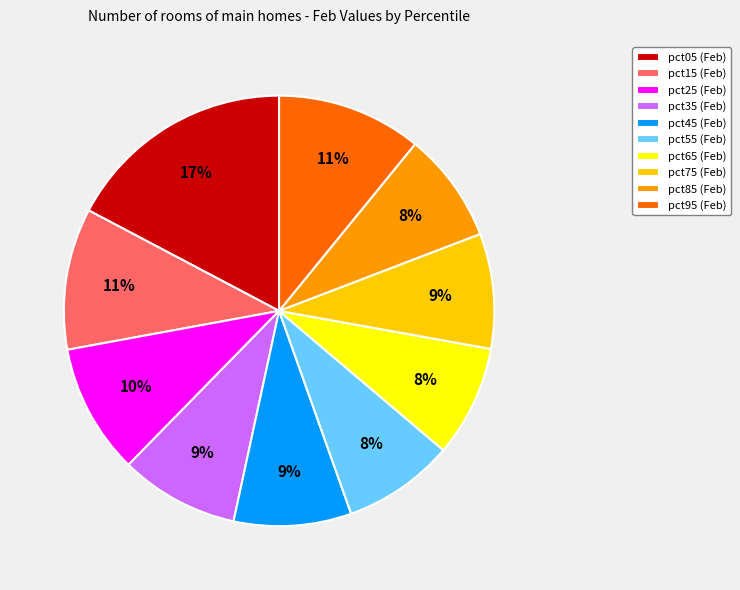

How many slices are in this pie chart?

10